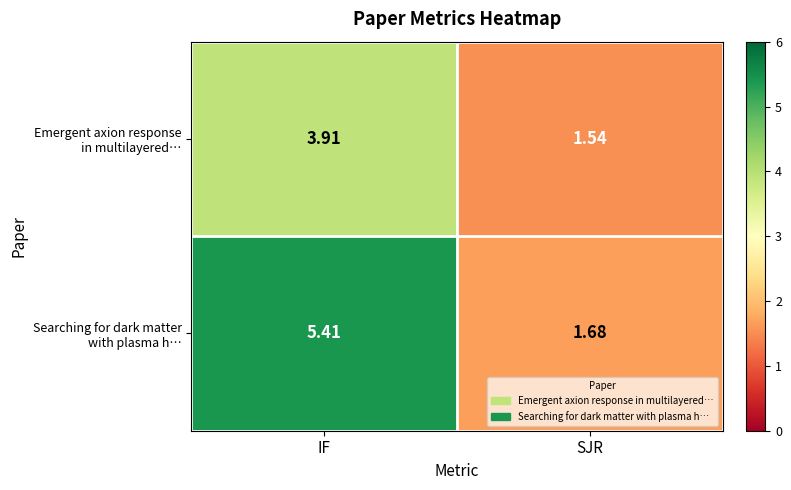

At how many categories does at least one series exceed 3?

1